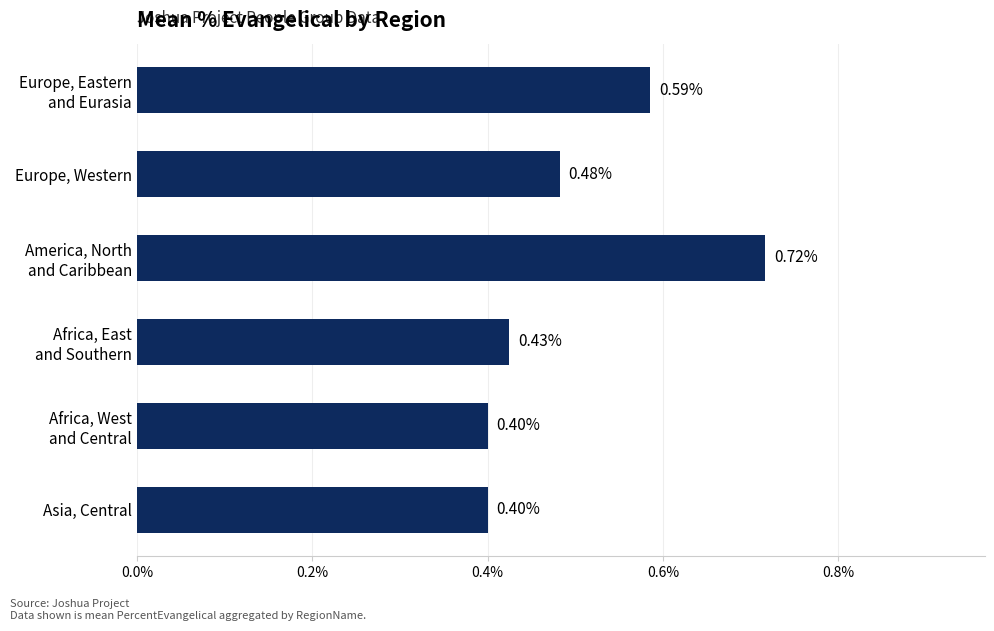

What is the difference between the second highest and minimum values?

0.2